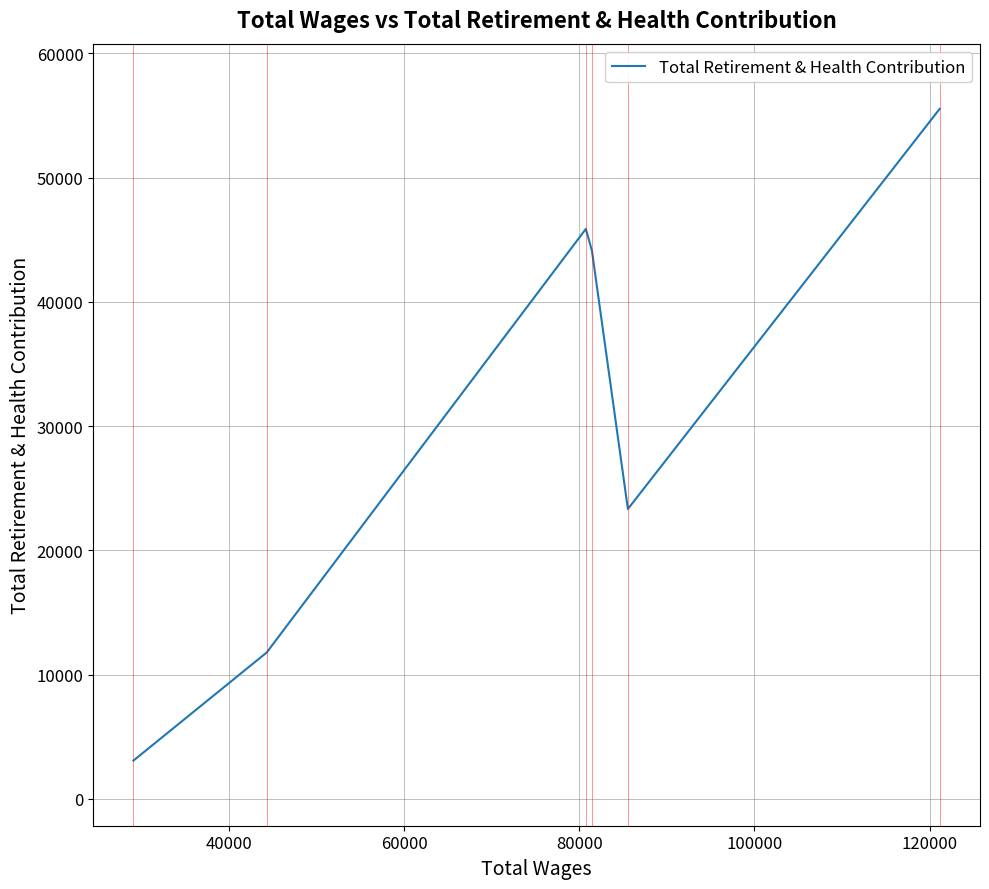

How many interior local valleys (lower than both neighbors) does the data have?

1